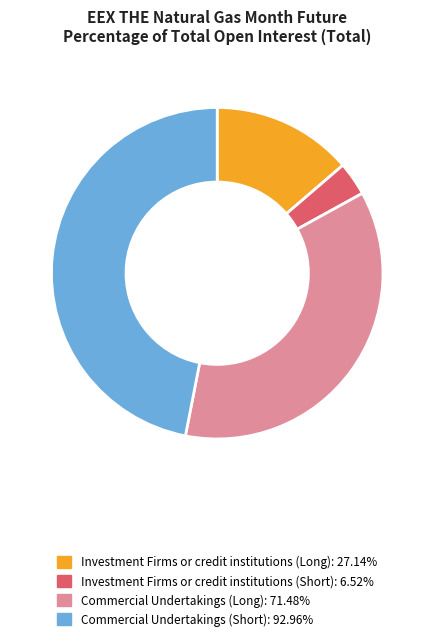

Is there any slice that represents more than half of the pie?

No